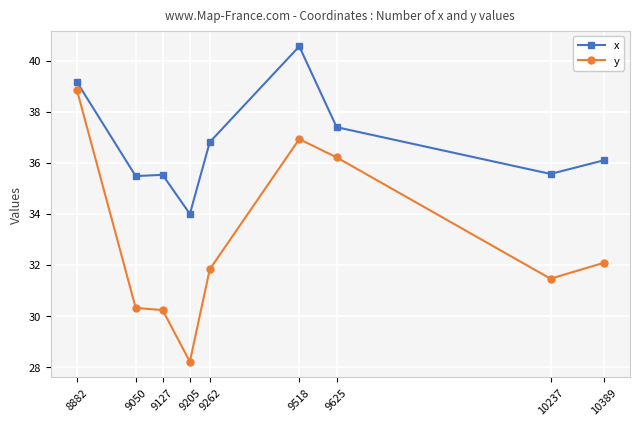

True or false: y and x cross at least once.

False